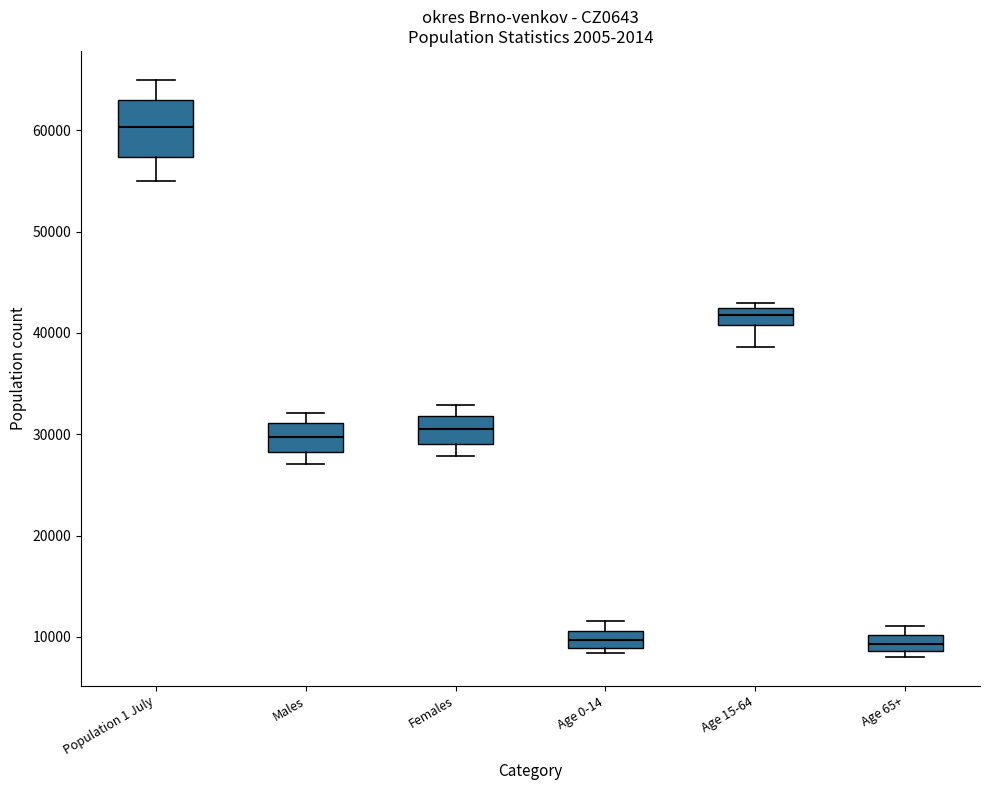

Which box is the tallest, from its lower edge to its upper edge?

Population 1 July